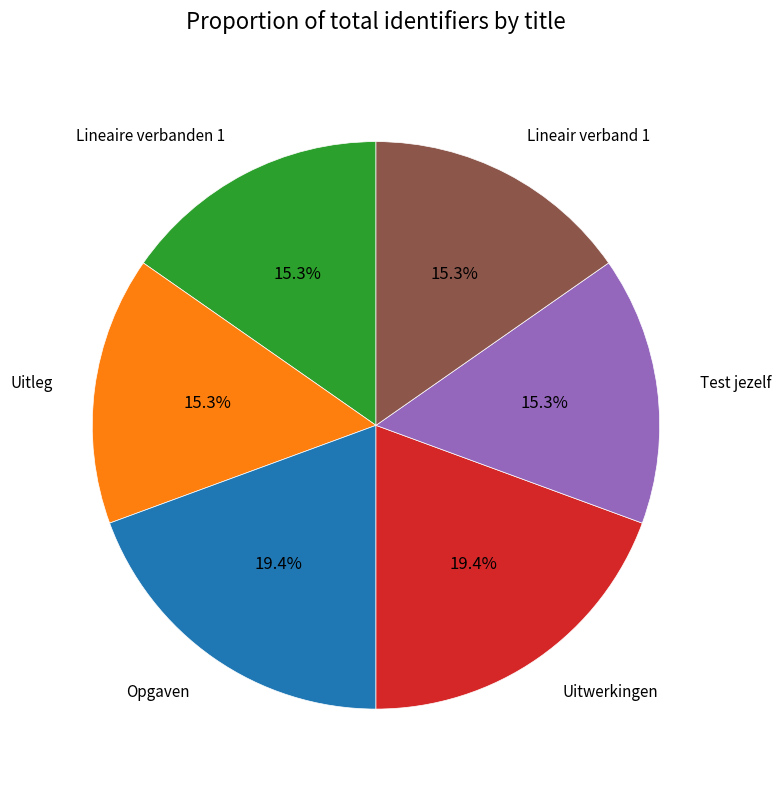

To the nearest percent, what portion does Lineaire verbanden 1 represent?

15%